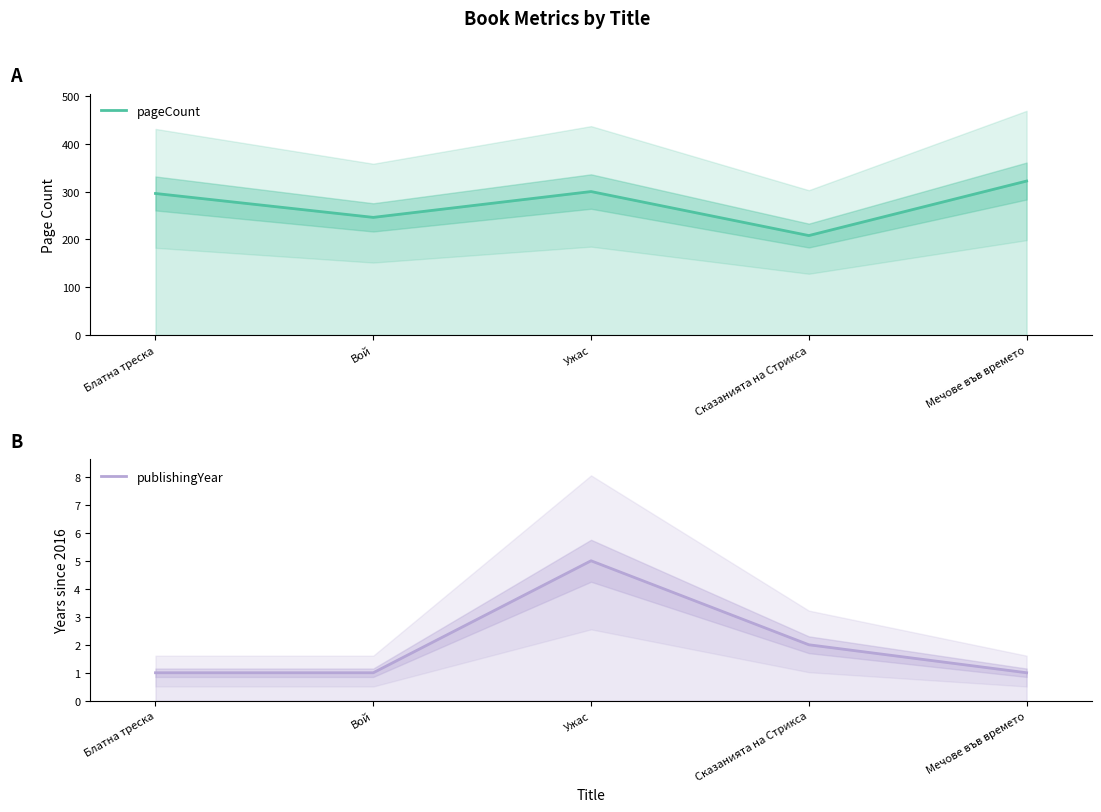

The value of pageCount at Сказанията на Стрикса is 145. True or false?

False